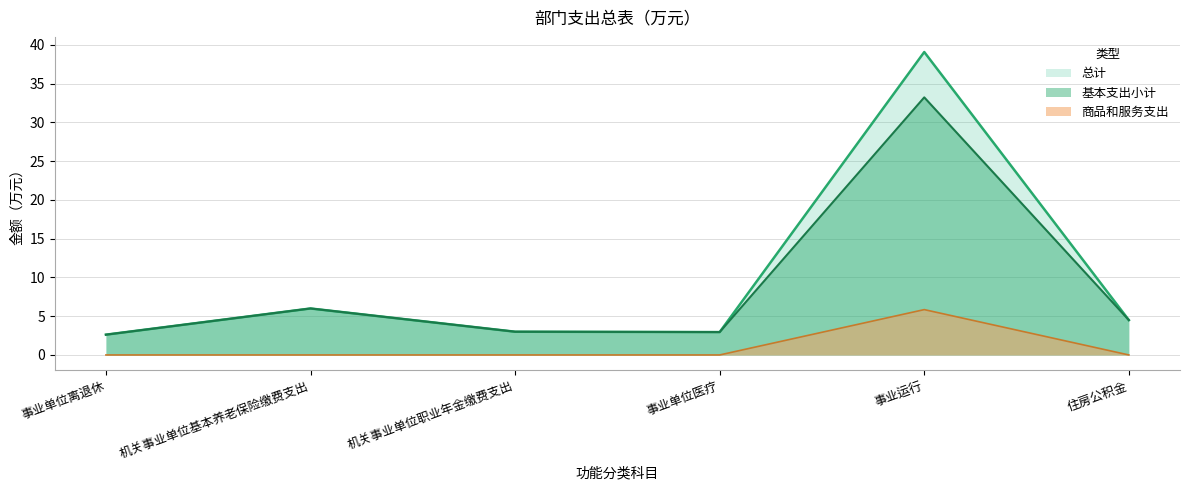

What is the minimum value for 基本支出小计?

2.6